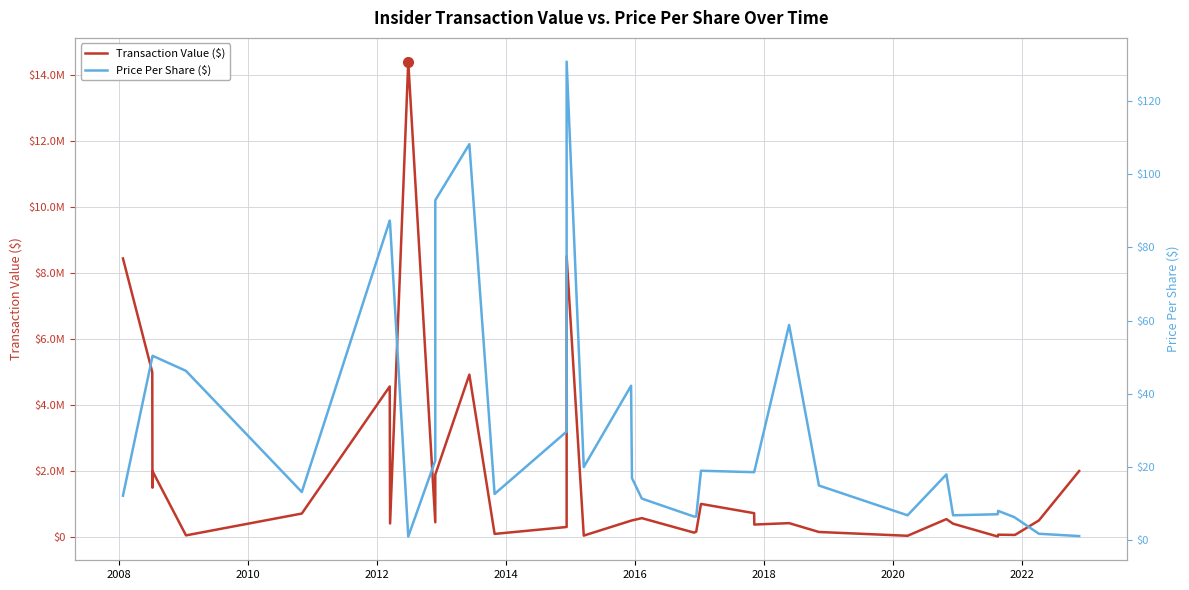

How many lines are shown in the chart?

2